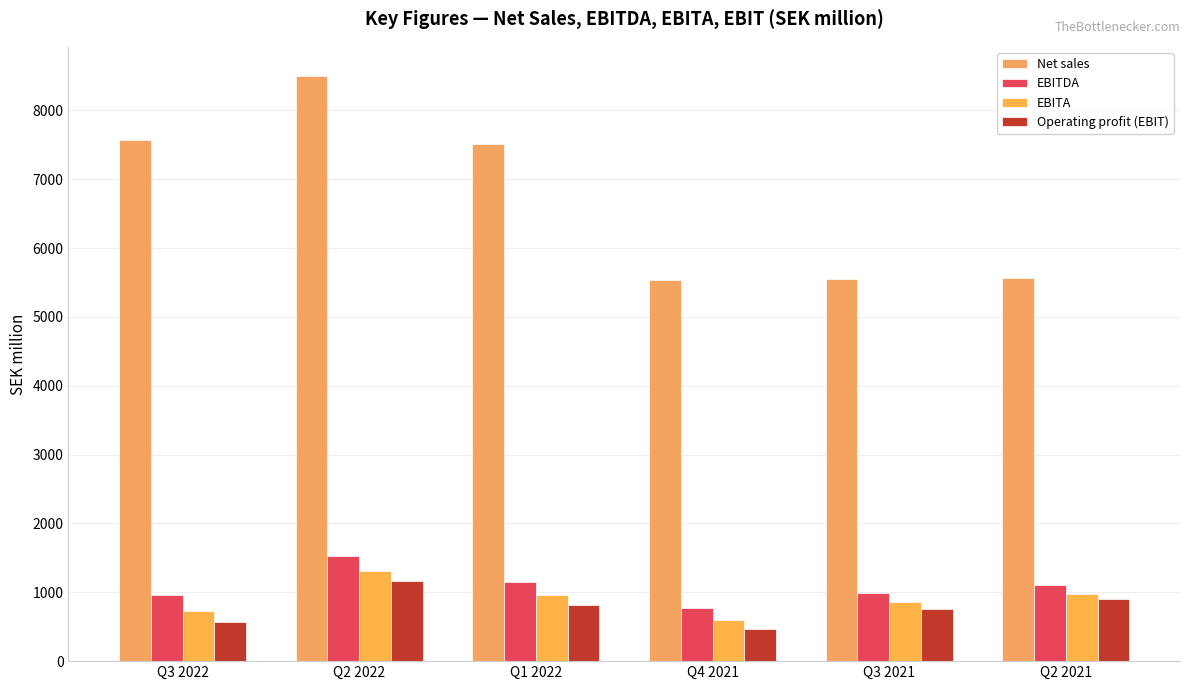

What is the total value across all series at Q3 2021?

8150